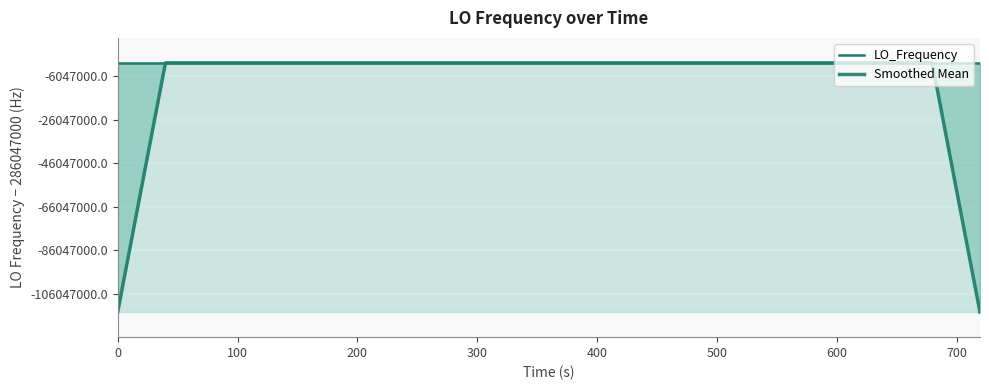

How many lines are shown in the chart?

2